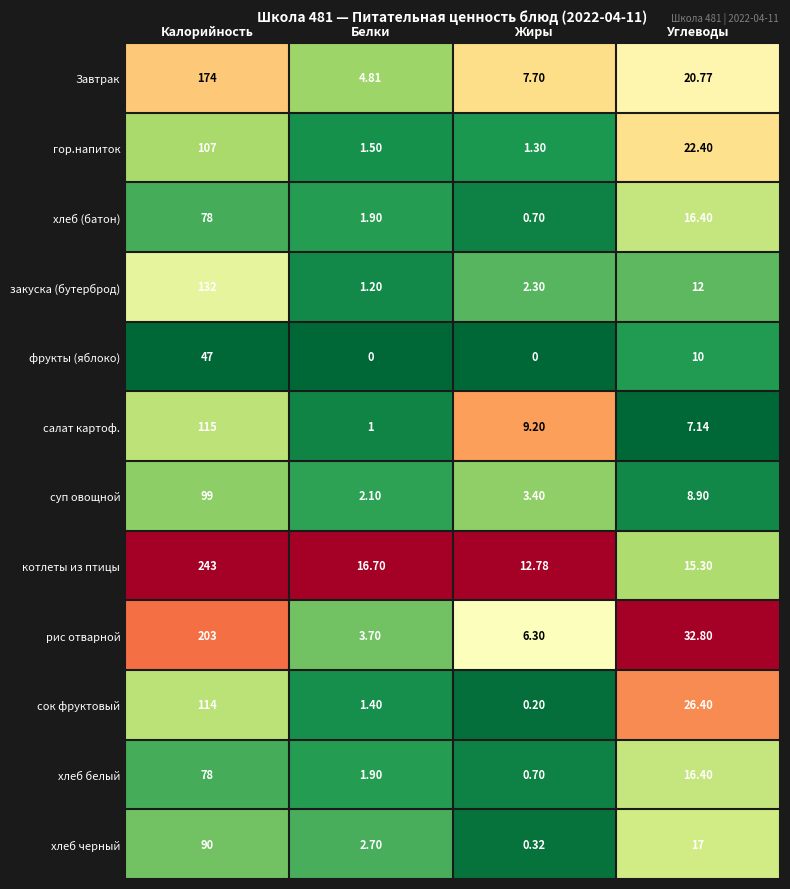

Which series changed the most between Белки and Углеводы?

рис отварной